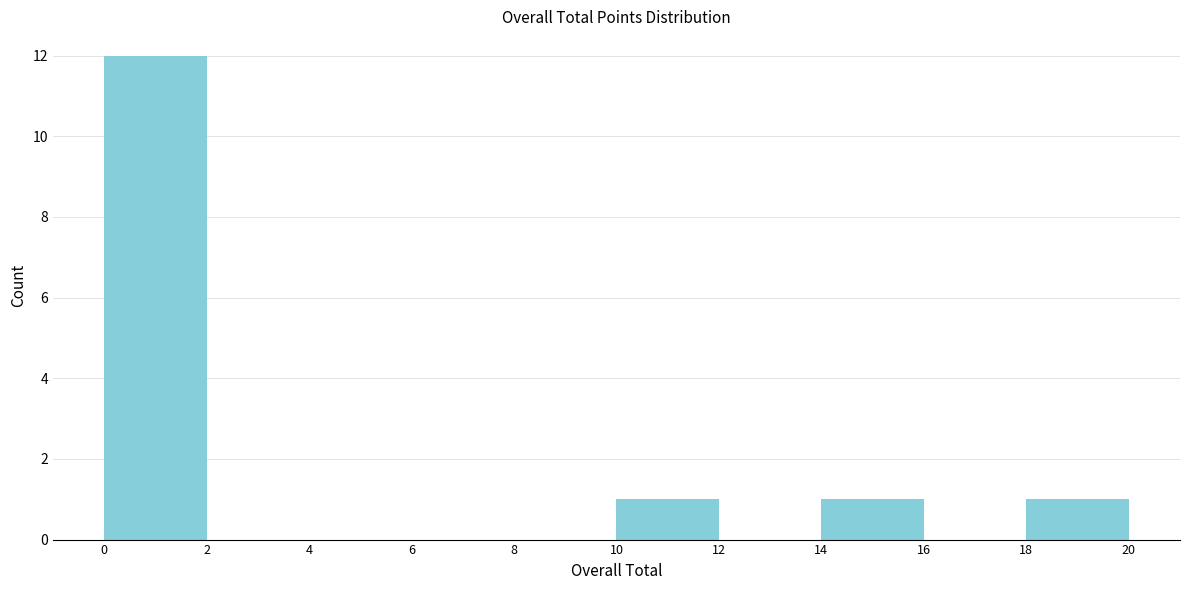

Reading left to right, list every bar in this chart as the range it spans on the x-axis followed by its height. The values are not printed on the chart, so give them approximately, as read against the axis.

0 to 2: 12
2 to 4: 0
4 to 6: 0
6 to 8: 0
8 to 10: 0
10 to 12: 1
12 to 14: 0
14 to 16: 1
16 to 18: 0
18 to 20: 1